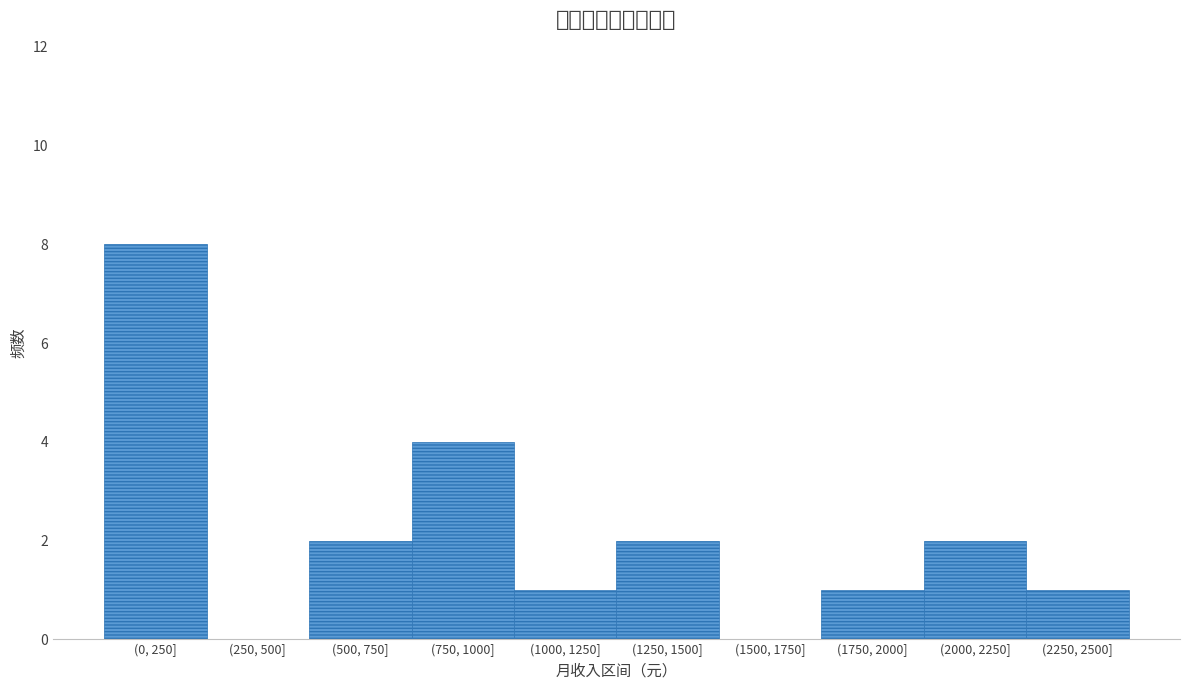

Reading left to right, list all the values displayed in this chart.

(0, 250]=8	(250, 500]=0	(500, 750]=2	(750, 1000]=4	(1000, 1250]=1	(1250, 1500]=2	(1500, 1750]=0	(1750, 2000]=1	(2000, 2250]=2	(2250, 2500]=1